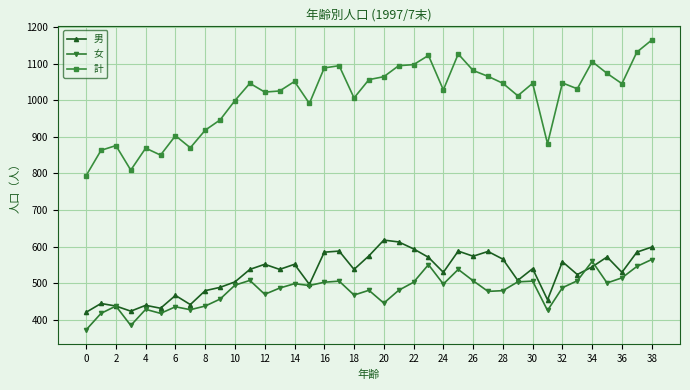

True or false: 男 has more than 1 points higher than both neighbors.

True